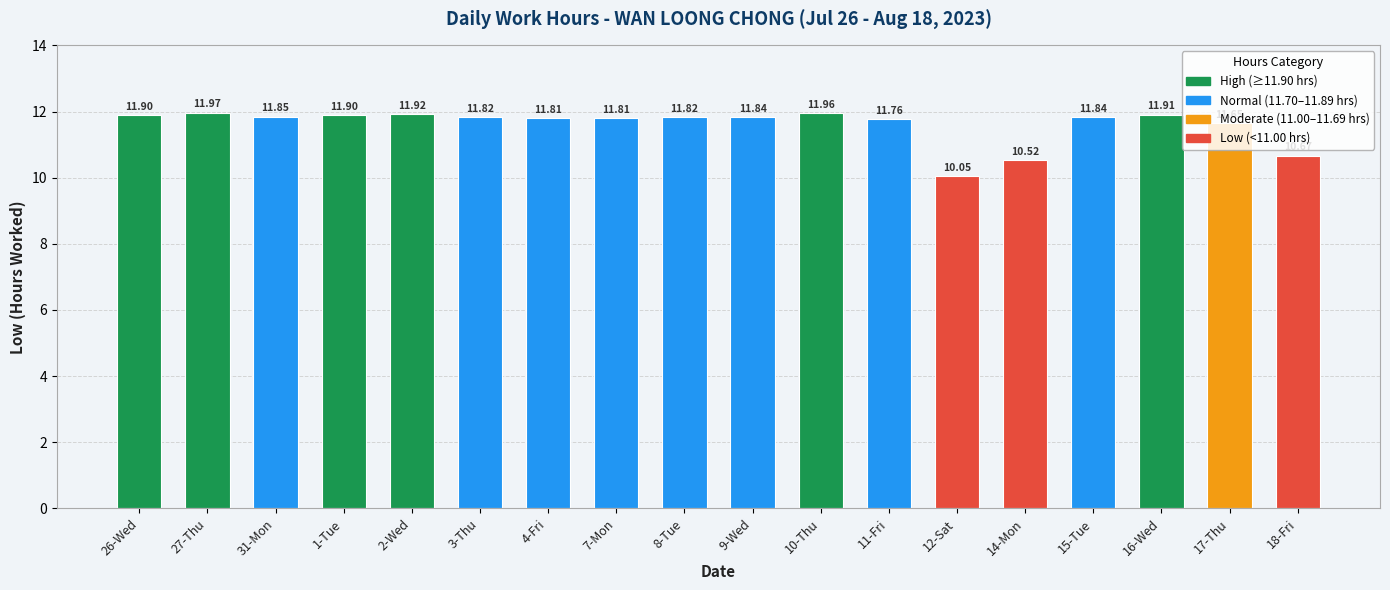

What is the average value?

11.6